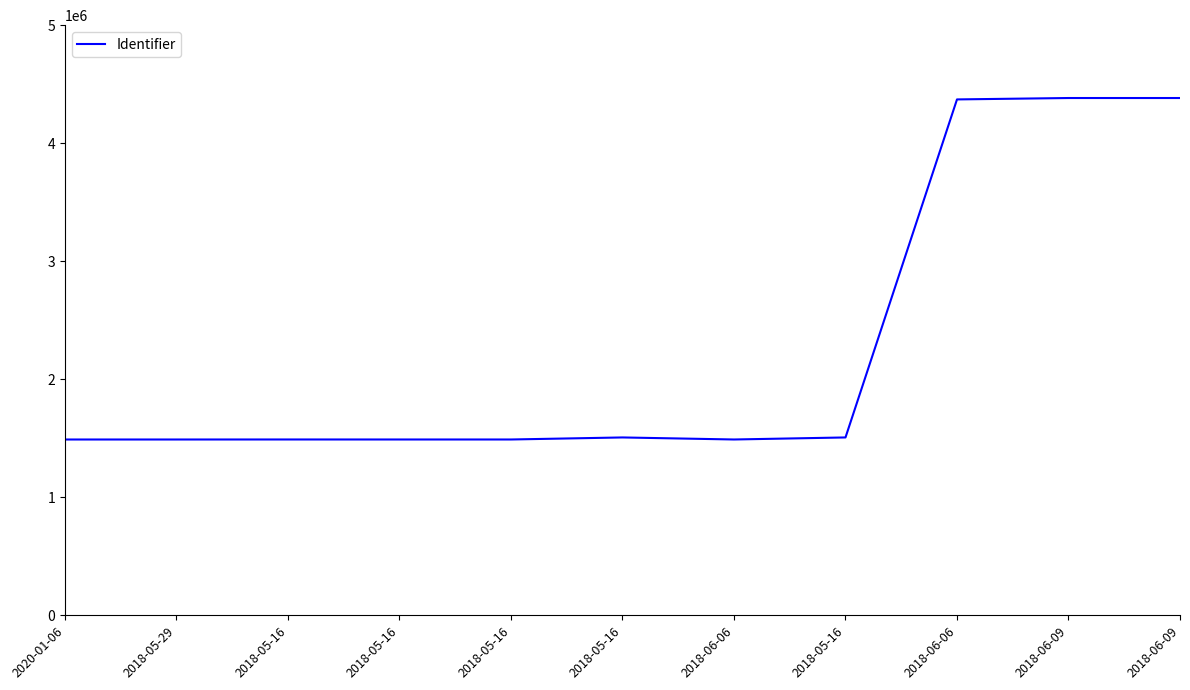

Does the chart have visible grid lines?

No